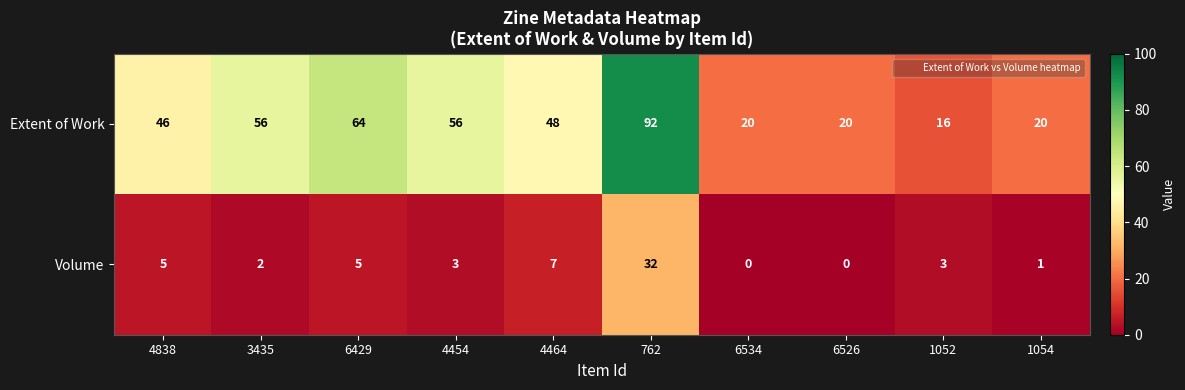

Which category has the lowest value in the Extent of Work series?

1052